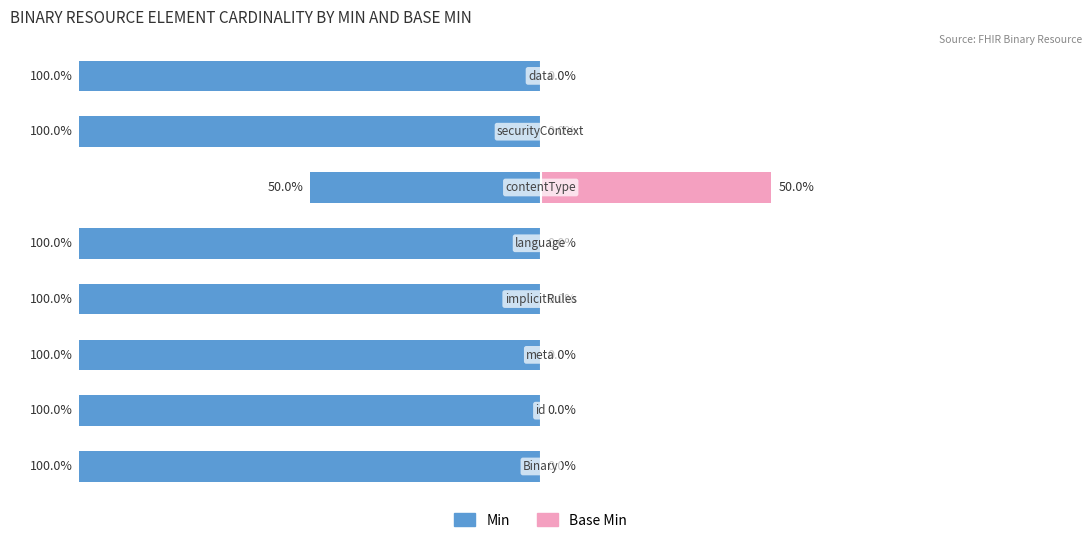

Which series has the largest range (max minus min)?

Min